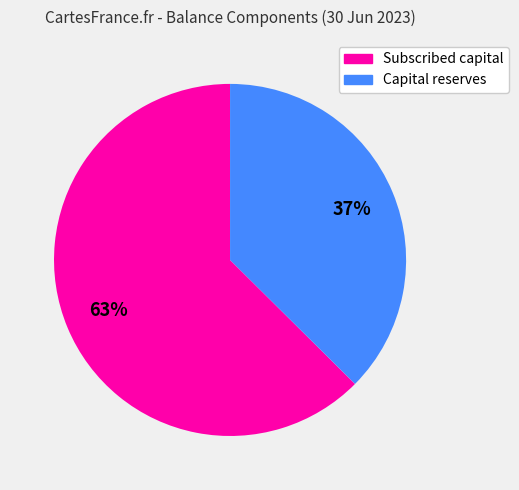

What percentage is the Subscribed capital slice, to the nearest percent?

63%